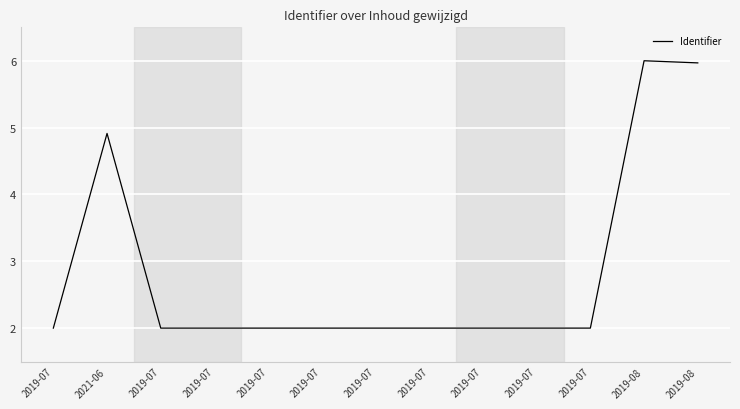

Which label corresponds to the smallest value in the chart?

2019-07